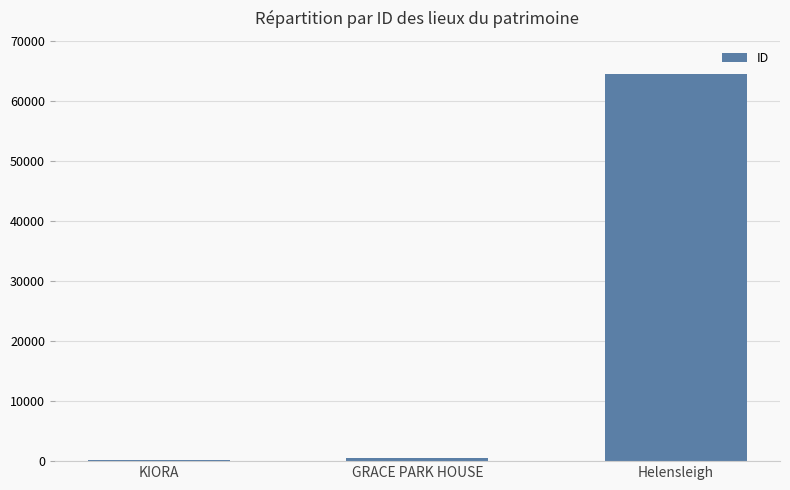

Reading left to right, what are all the values shown in this chart?

161	572	64495